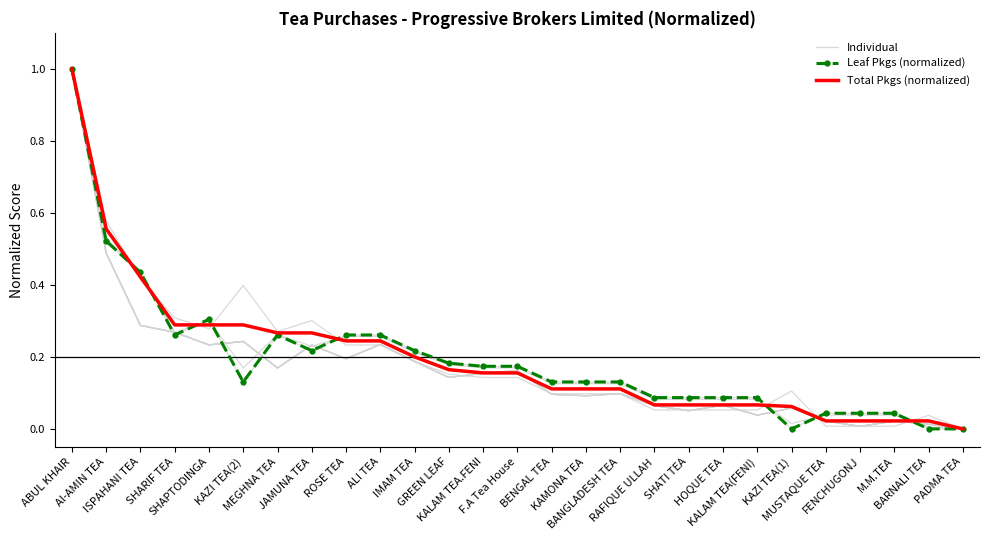

True or false: Total Pkgs (normalized) and Individual cross at least once.

False